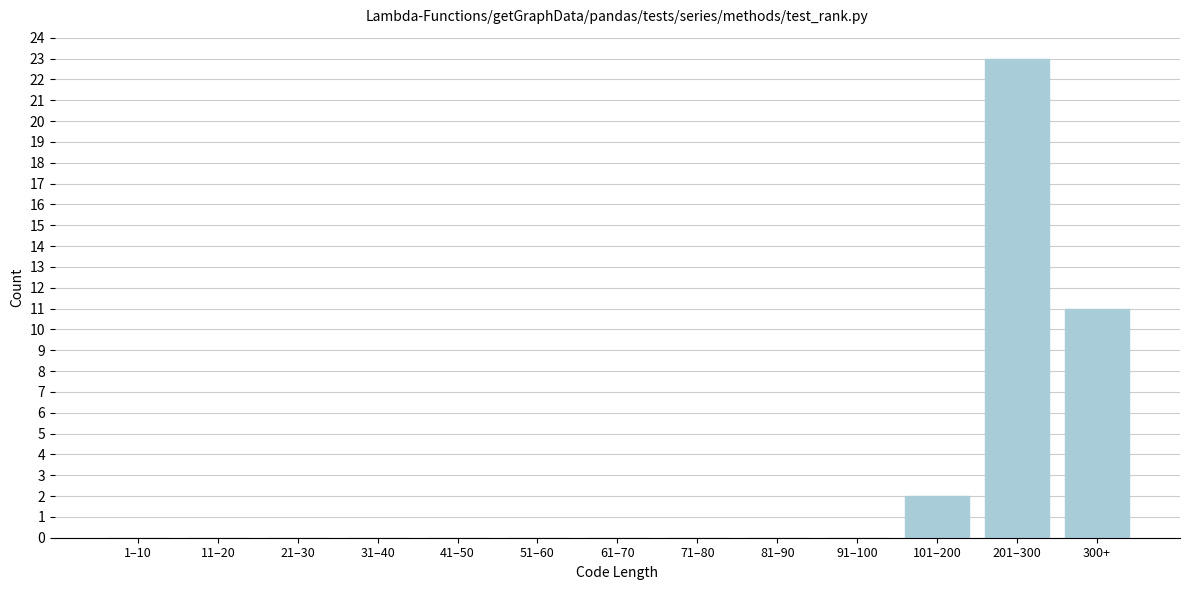

Reading left to right, extract all data points from this chart.

1–10=0	11–20=0	21–30=0	31–40=0	41–50=0	51–60=0	61–70=0	71–80=0	81–90=0	91–100=0	101–200=2	201–300=23	300+=11